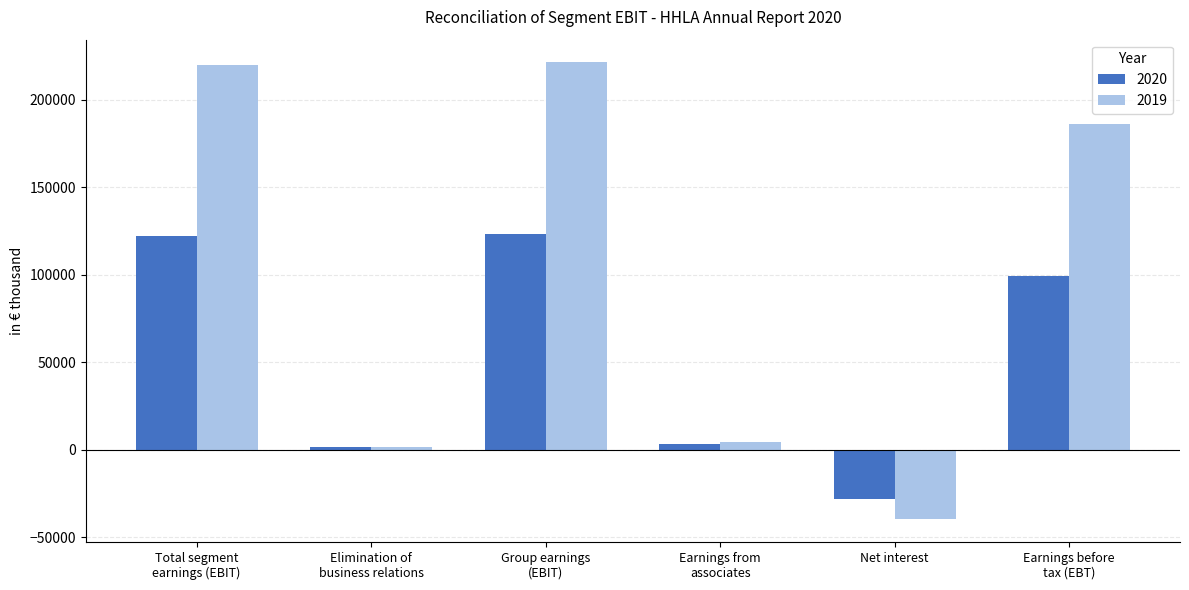

Which series has the largest range (max minus min)?

2019